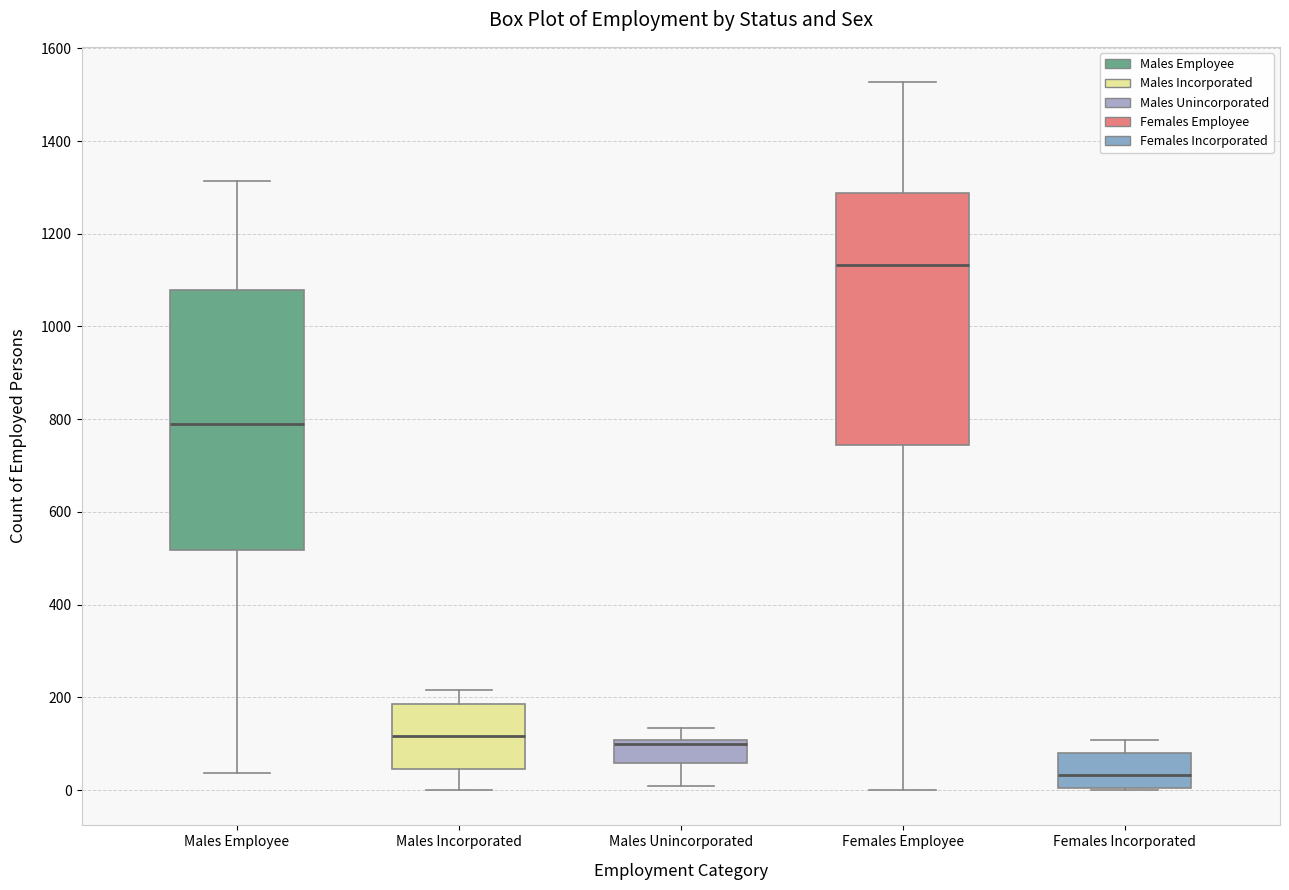

Which box's median line is the highest?

Females Employee